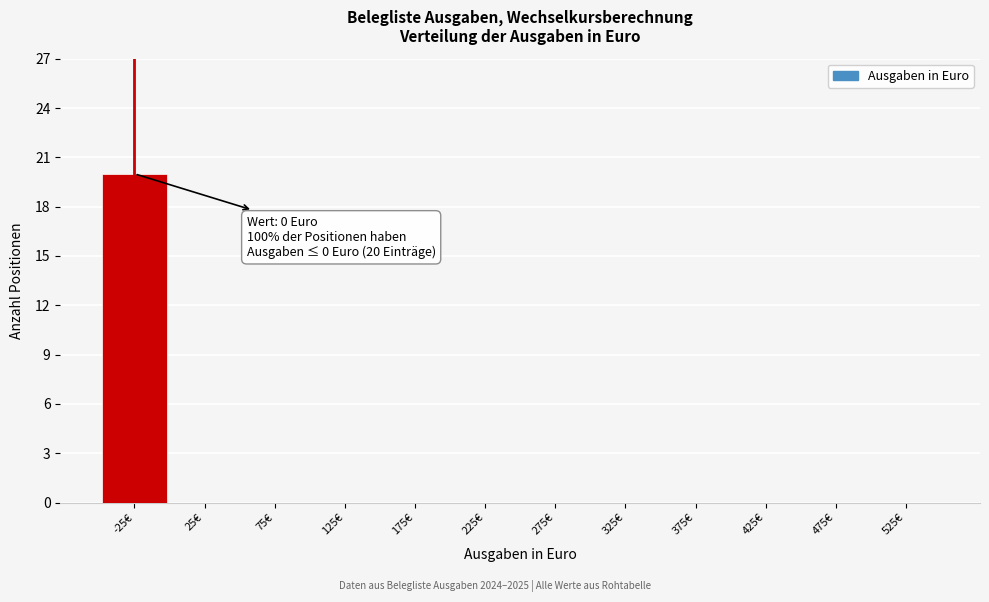

Reading left to right, what are all the values shown in this chart?

-25€=20	25€=0	75€=0	125€=0	175€=0	225€=0	275€=0	325€=0	375€=0	425€=0	475€=0	525€=0